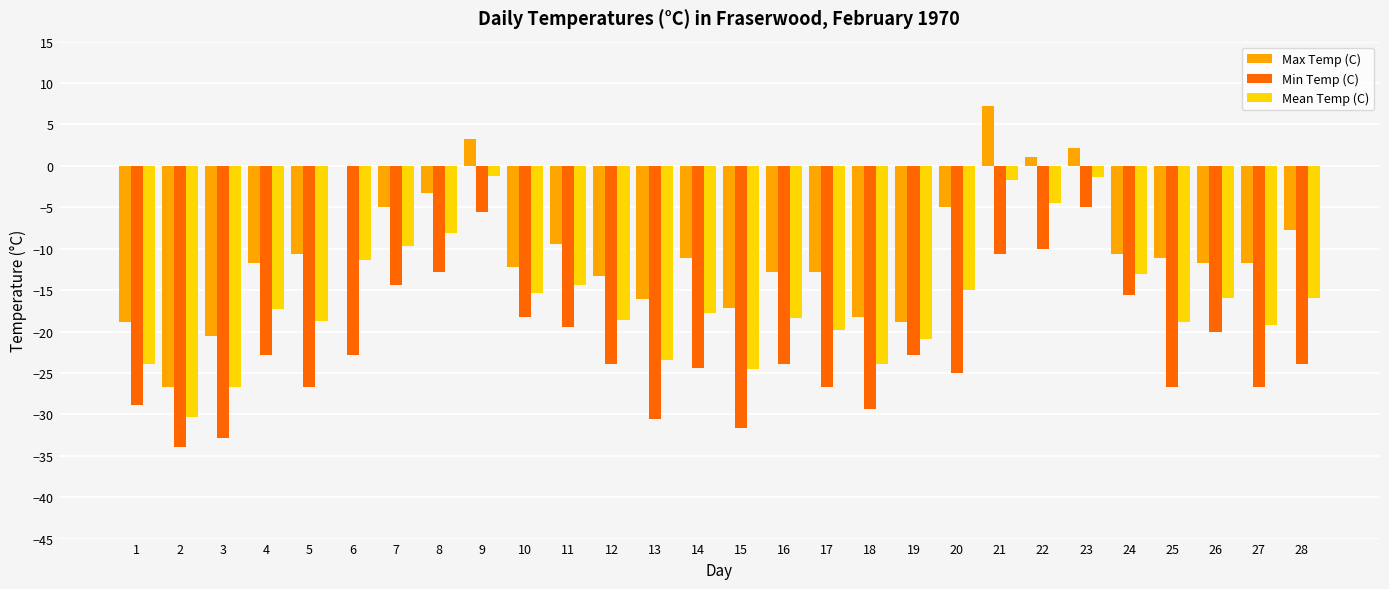

What is the total value across all series at 24?

-39.3